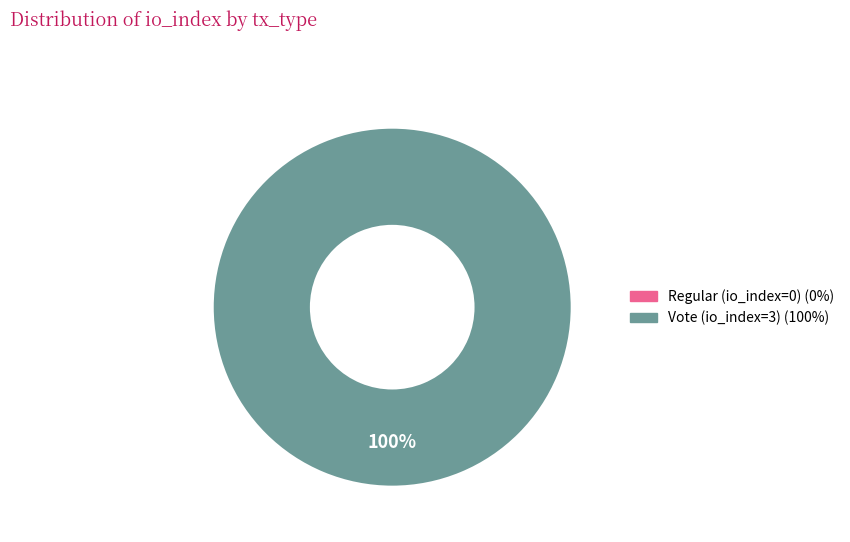

Count the number of slices in the pie.

1